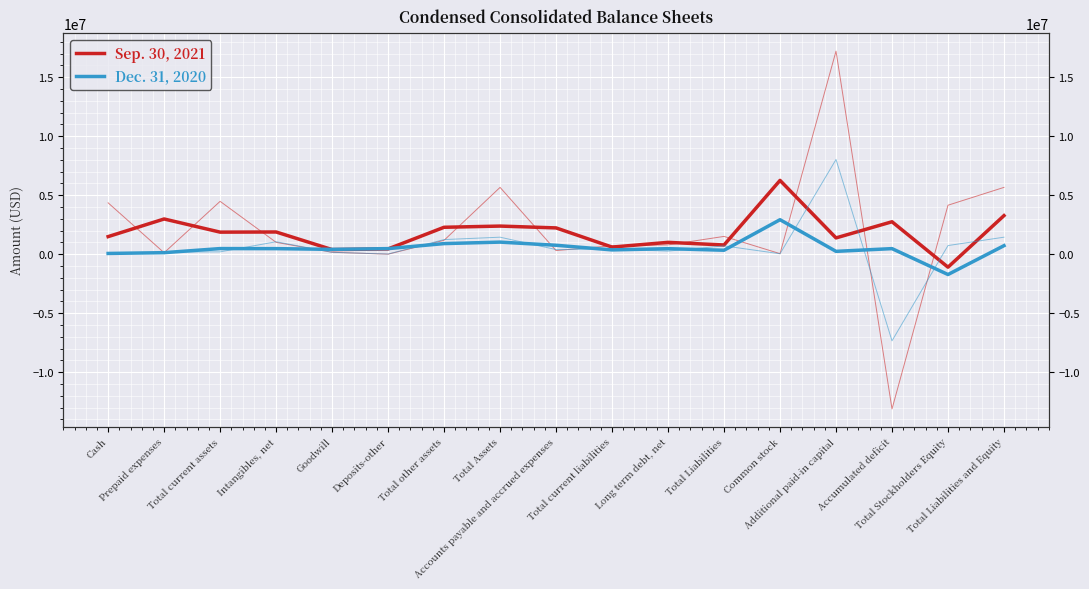

What is the label of the 8th point from the left?

Total Assets